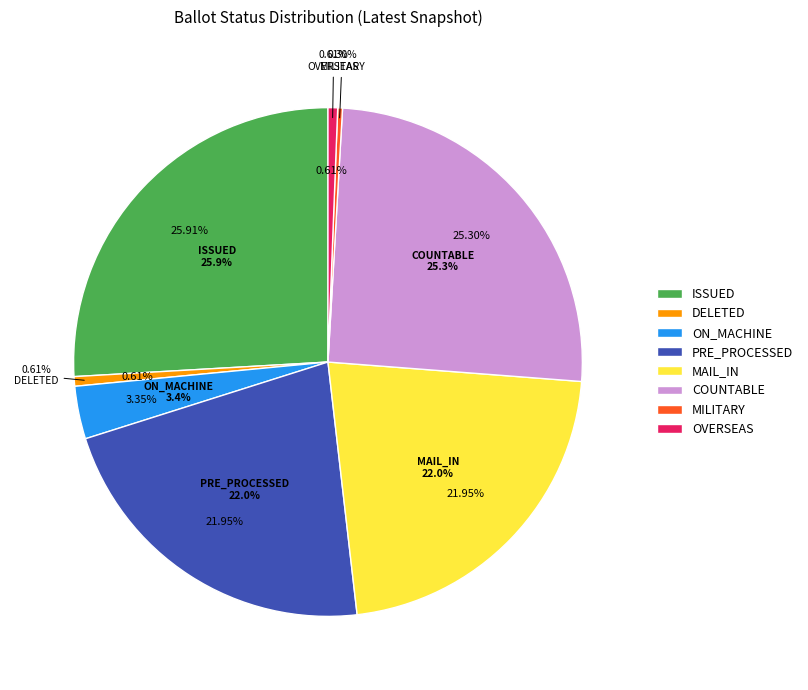

To the nearest percent, what is the difference between the ISSUED and OVERSEAS slice percentages?

25%